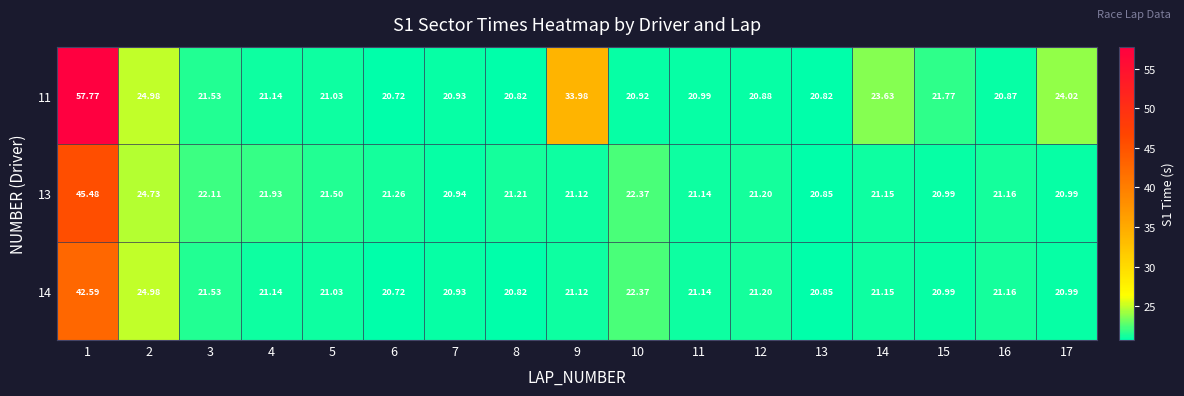

How many data points in 14 are above 21?

11